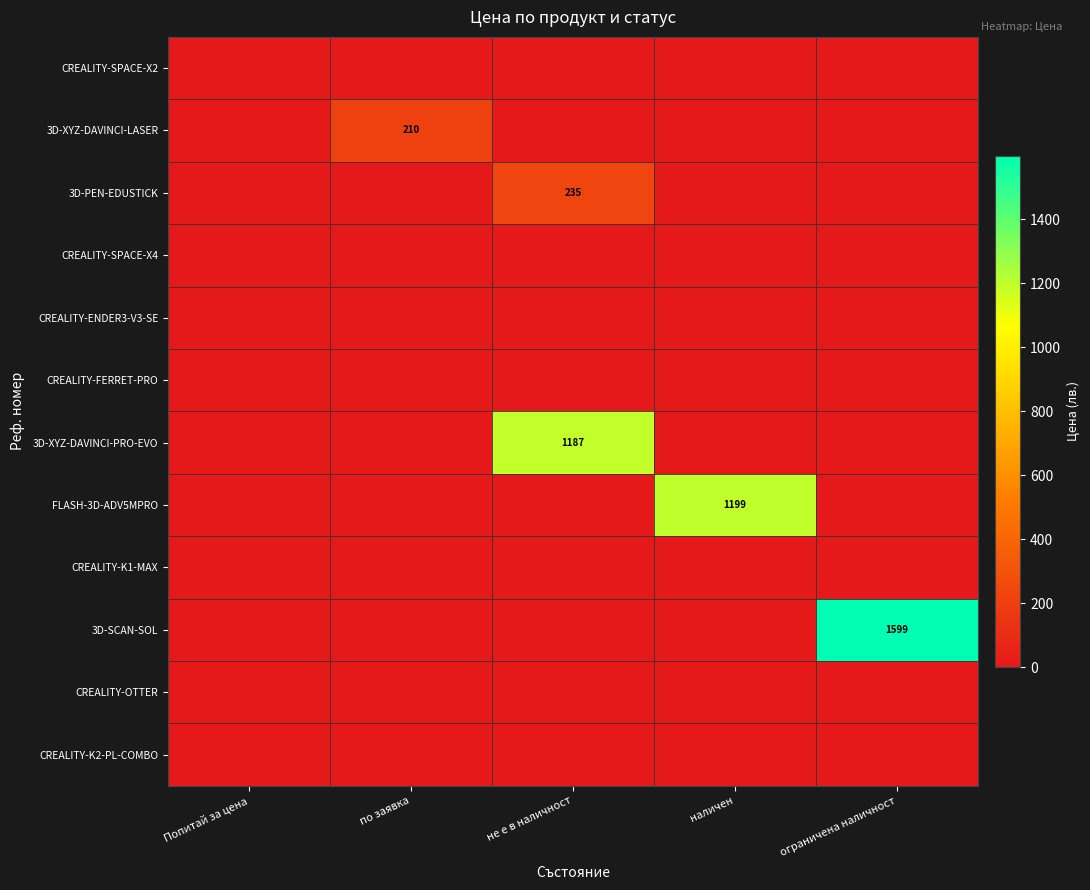

The 3D-PEN-EDUSTICK series shows -161.5 at наличен. True or false?

False